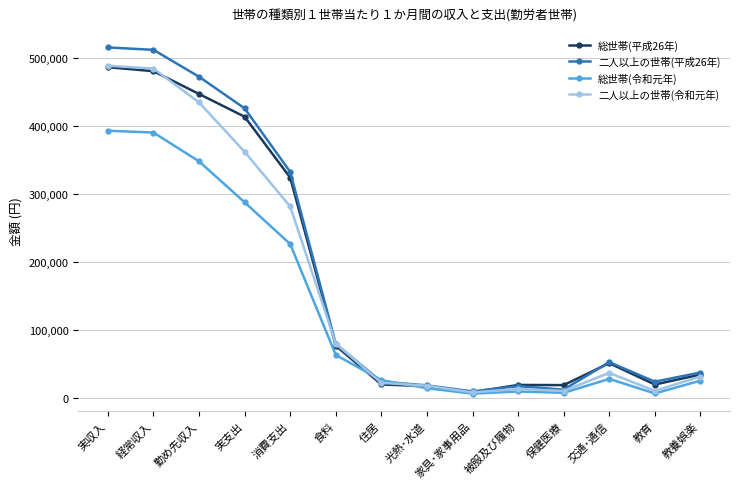

At which label is 二人以上の世帯(平成26年) closest to 262905?

消費支出